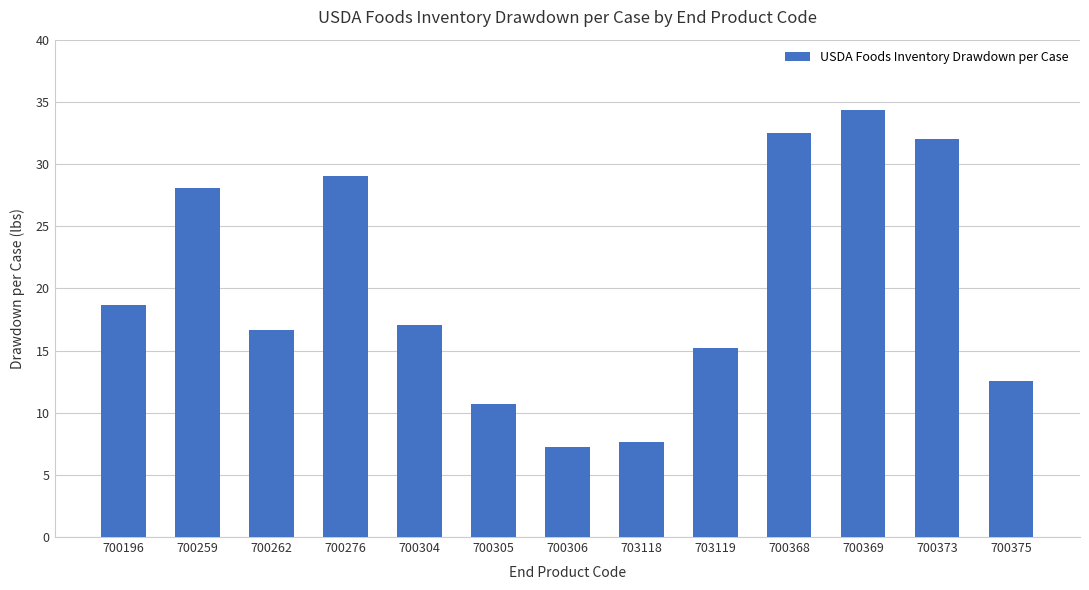

Where does the data first go above 17?

700196